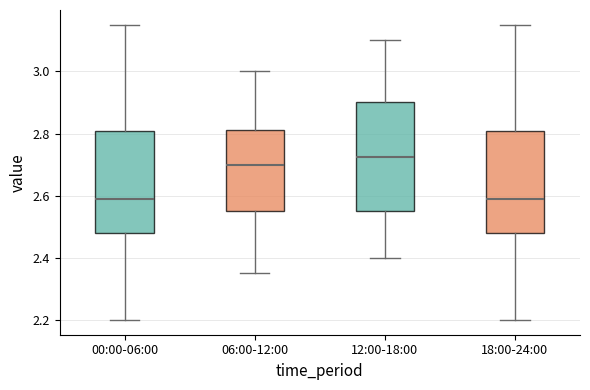

Where is the upper edge of the box for 18:00-24:00 on the y-axis? The values are not printed on the chart, so give them approximately, as read against the axis.

2.80